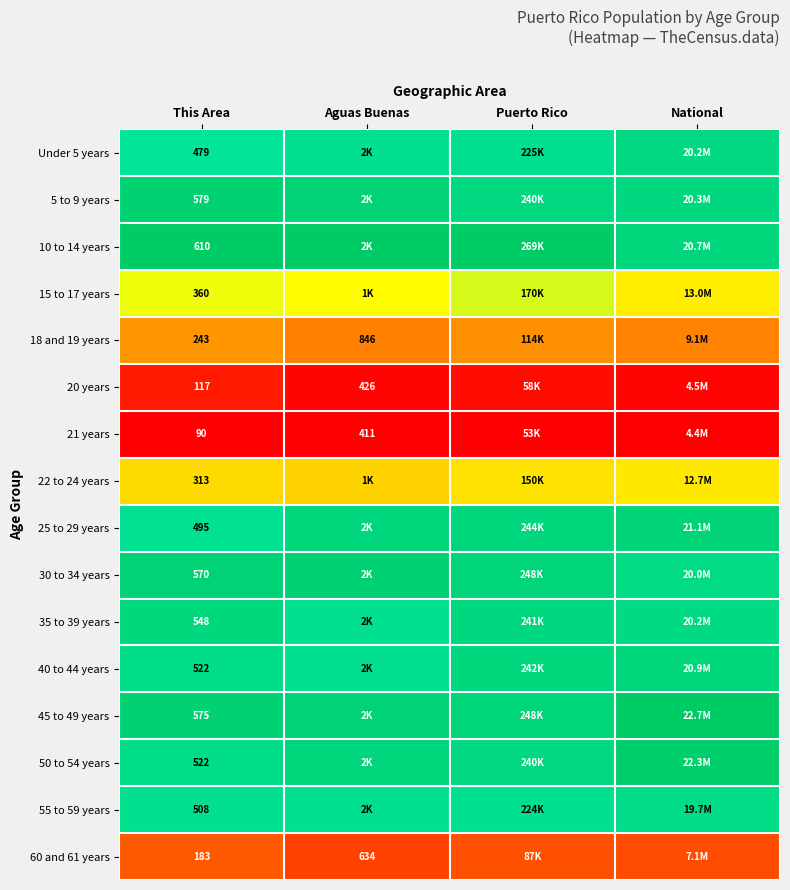

At This Area, list the series in order from largest to smallest.

10 to 14 years, 5 to 9 years, 45 to 49 years, 30 to 34 years, 35 to 39 years, 40 to 44 years, 50 to 54 years, 55 to 59 years, 25 to 29 years, Under 5 years, 15 to 17 years, 22 to 24 years, 18 and 19 years, 60 and 61 years, 20 years, 21 years